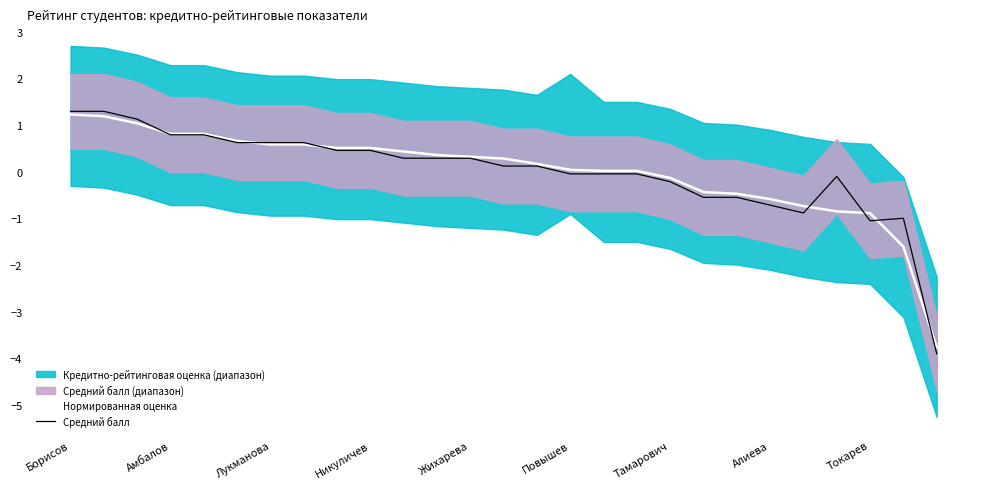

True or false: Нормированная оценка and Средний балл cross at least once.

True